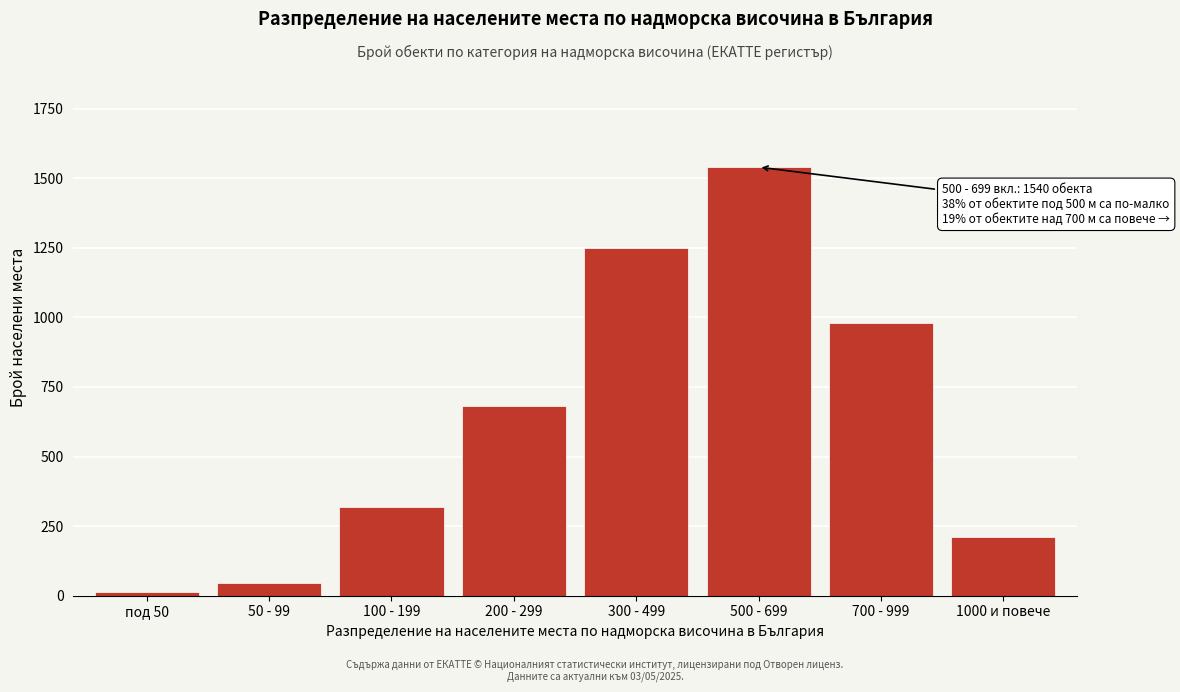

Reading left to right, what are all the values shown in this chart?

12	45	320	680	1250	1540	980	210